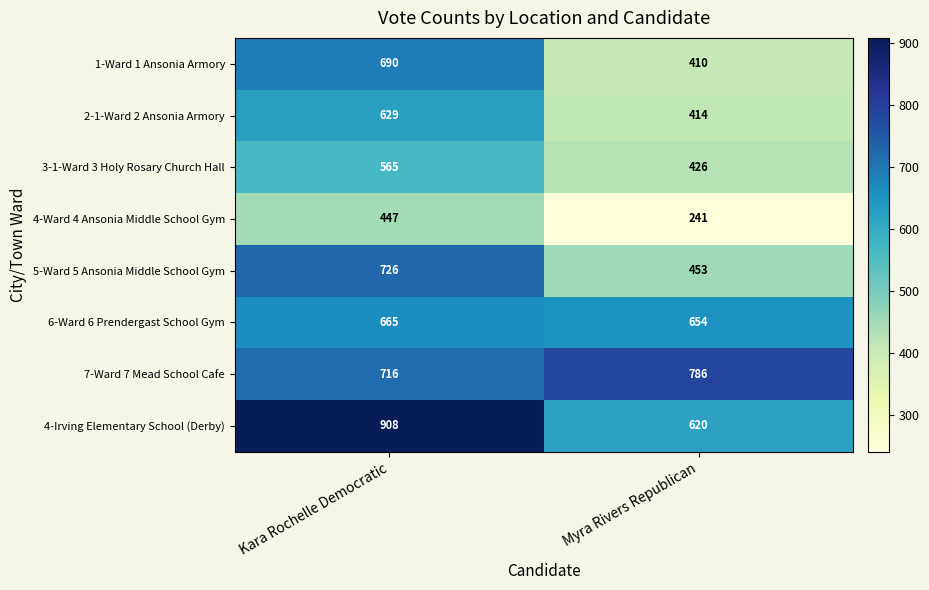

Is the value of 1-Ward 1 Ansonia Armory at Myra Rivers Republican greater than the value of 4-Ward 4 Ansonia Middle School Gym at Kara Rochelle Democratic?

No